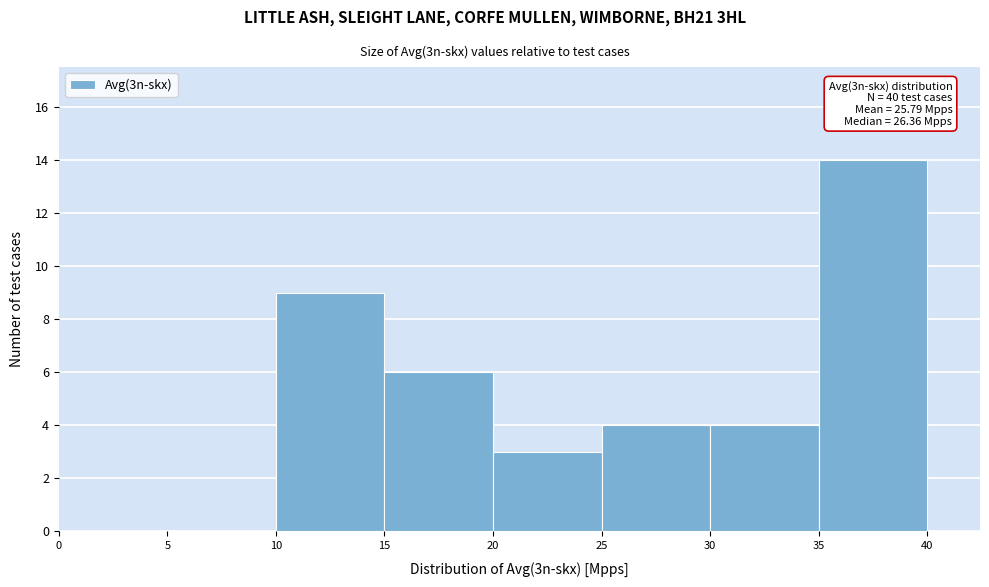

Which range on the x-axis has the tallest bar?

35 to 40